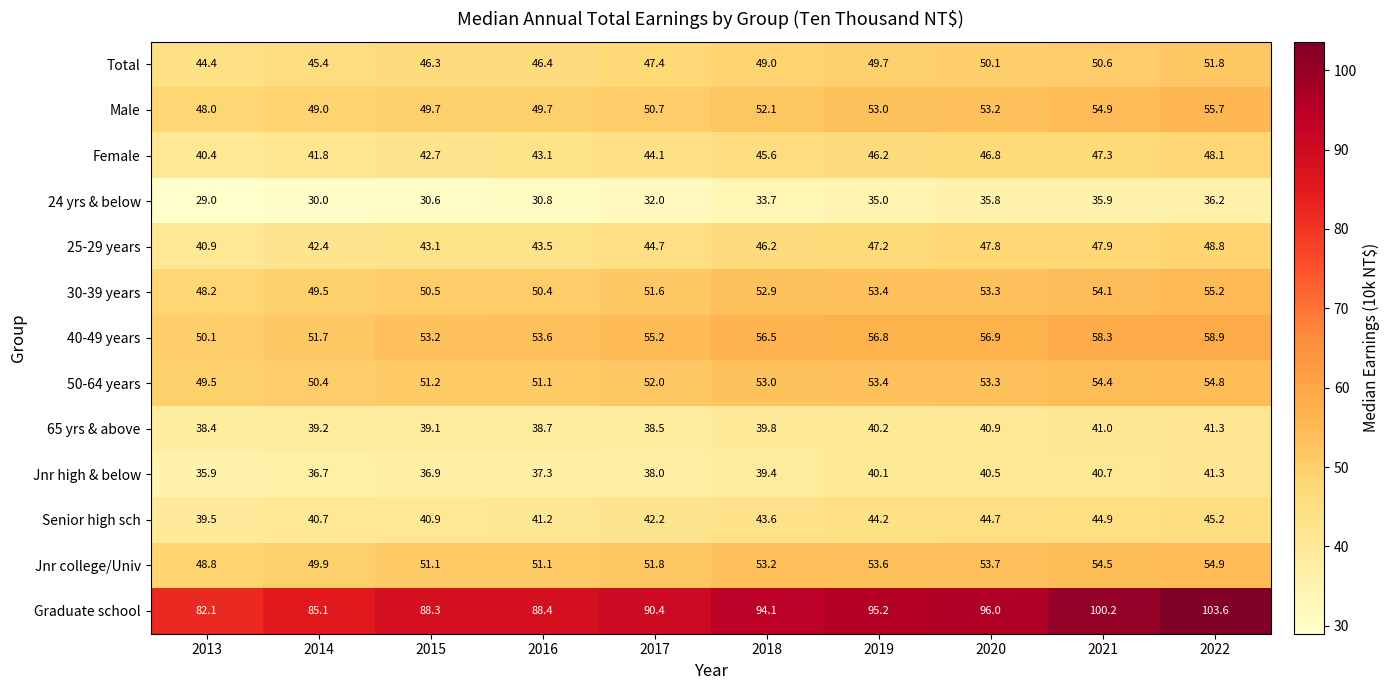

The value of 65 yrs & above at 2022 is 41.3. True or false?

True